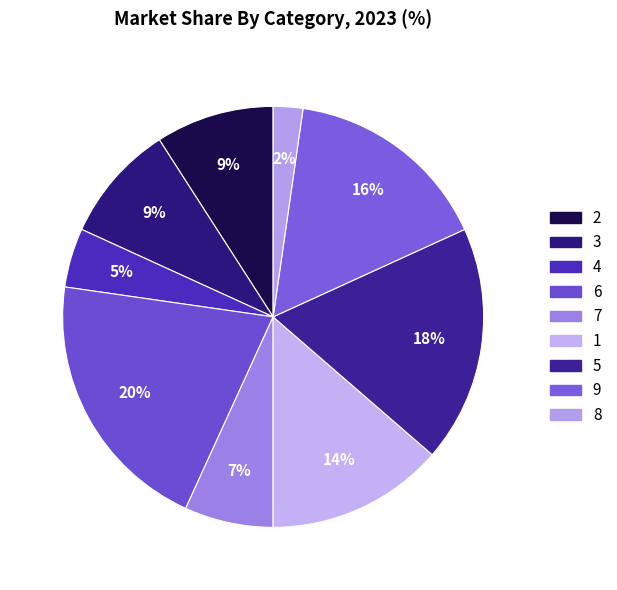

Which category has the biggest portion of the pie?

6